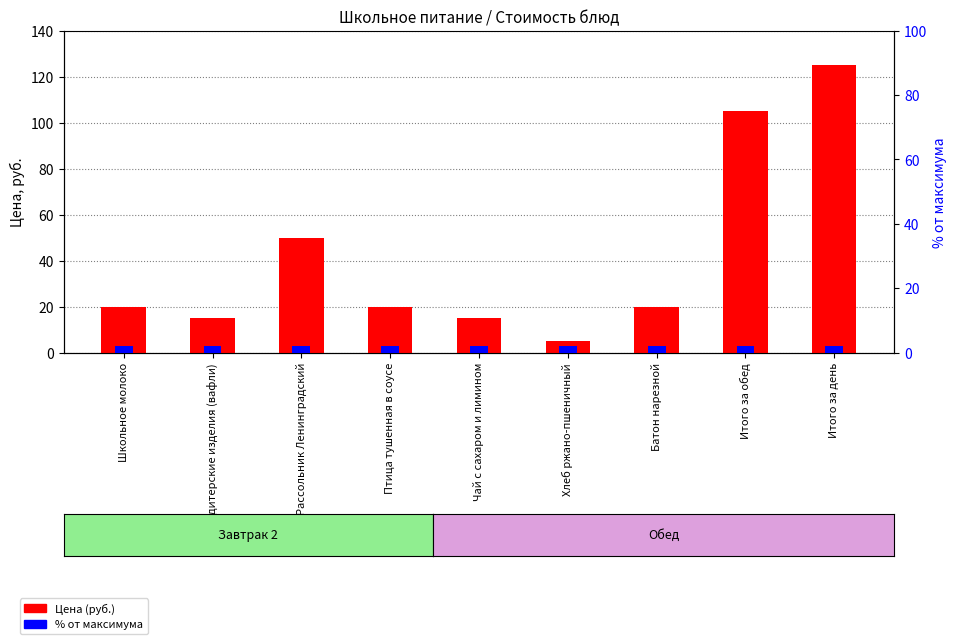

What are all the series names shown in the legend?

Цена (руб.), % от максимума